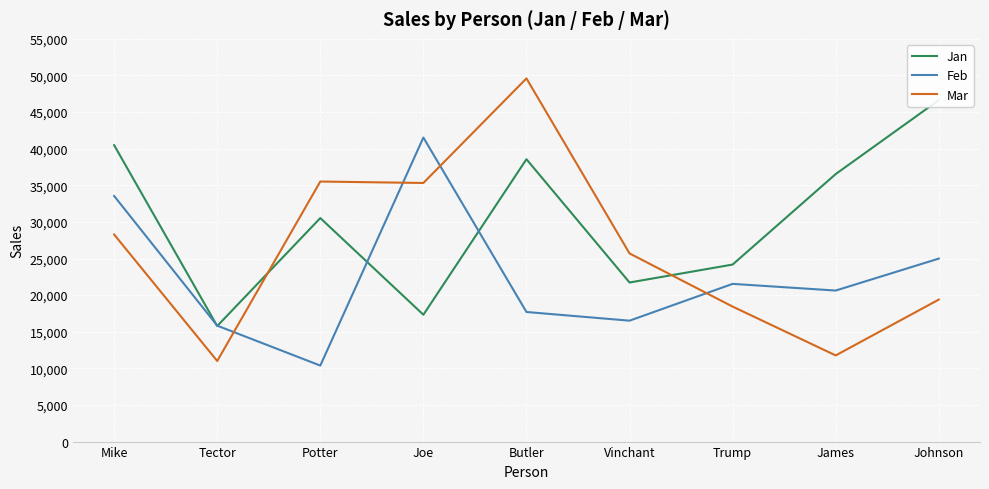

What is the average value of the Feb series?

22515